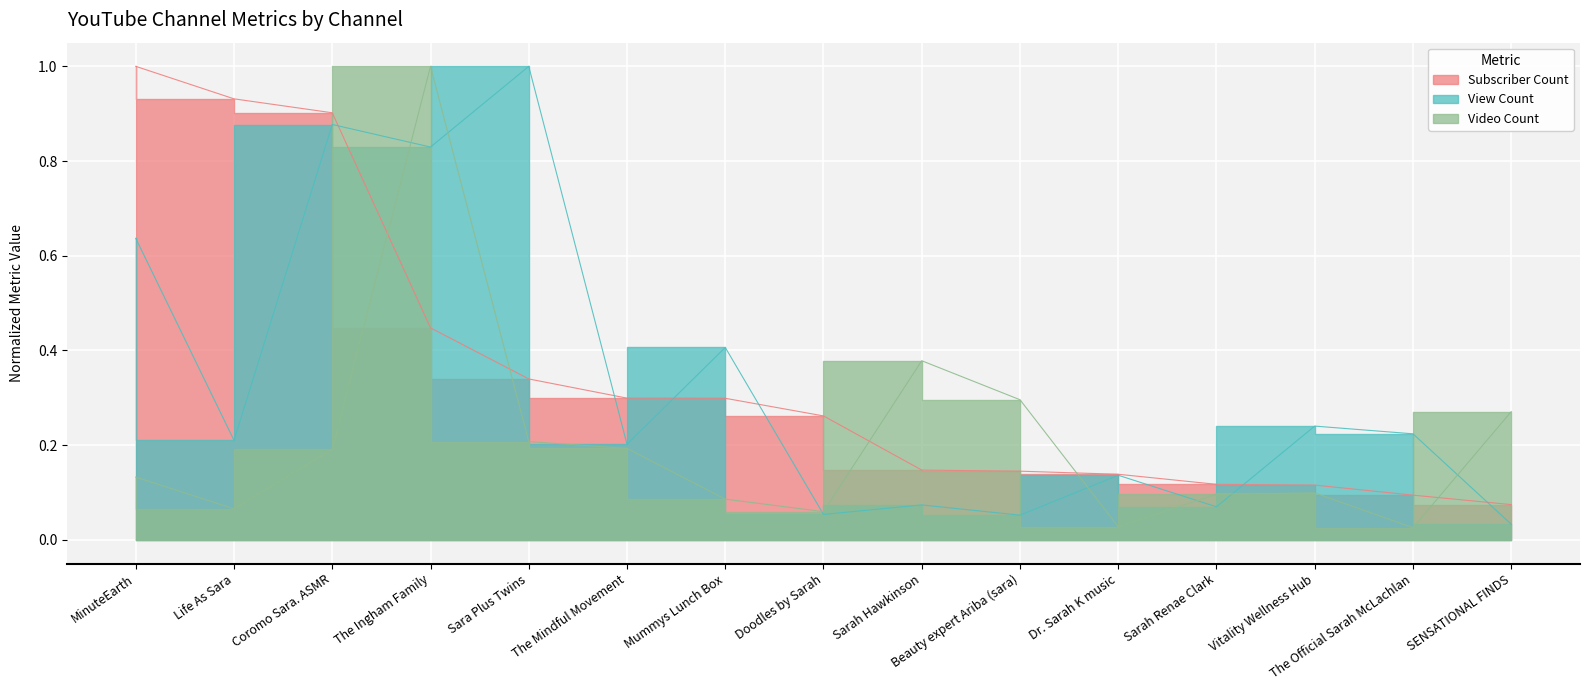

Which label corresponds to the largest value in the chart?

MinuteEarth